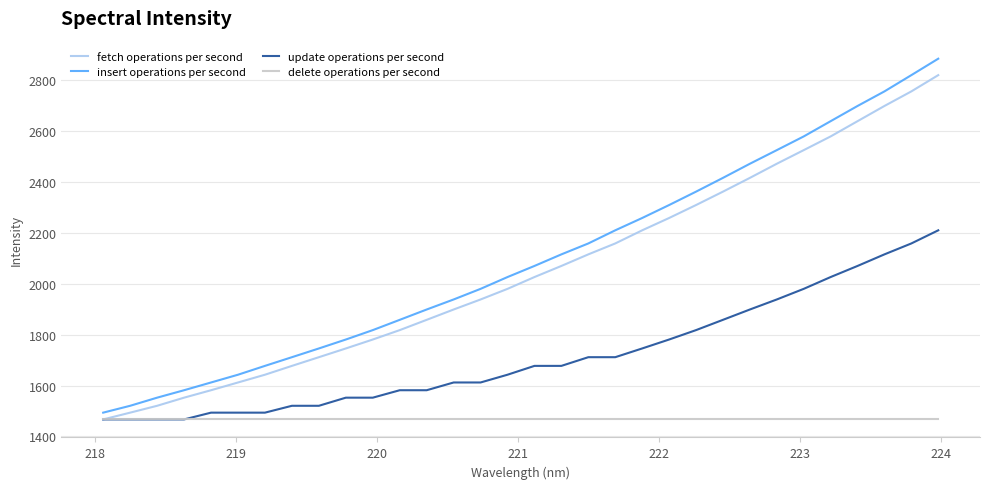

What is the smallest value displayed?

1467.0